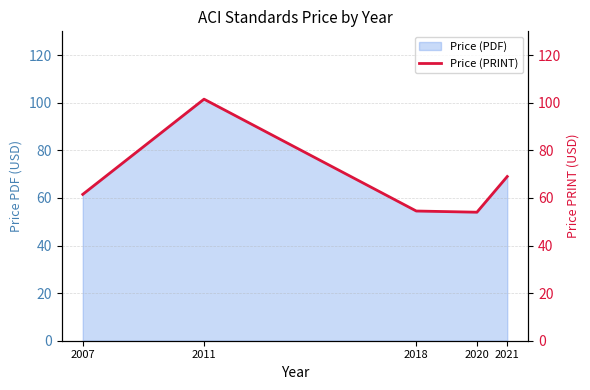

List the labels in order of value, largest first.

2011, 2021, 2007, 2018, 2020